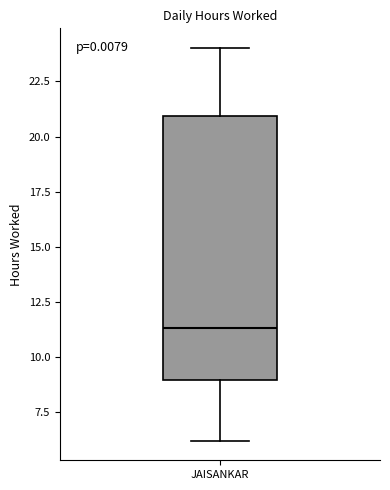

Where does the median line of the box for JAISANKAR sit on the y-axis? The values are not printed on the chart, so give them approximately, as read against the axis.

11.5